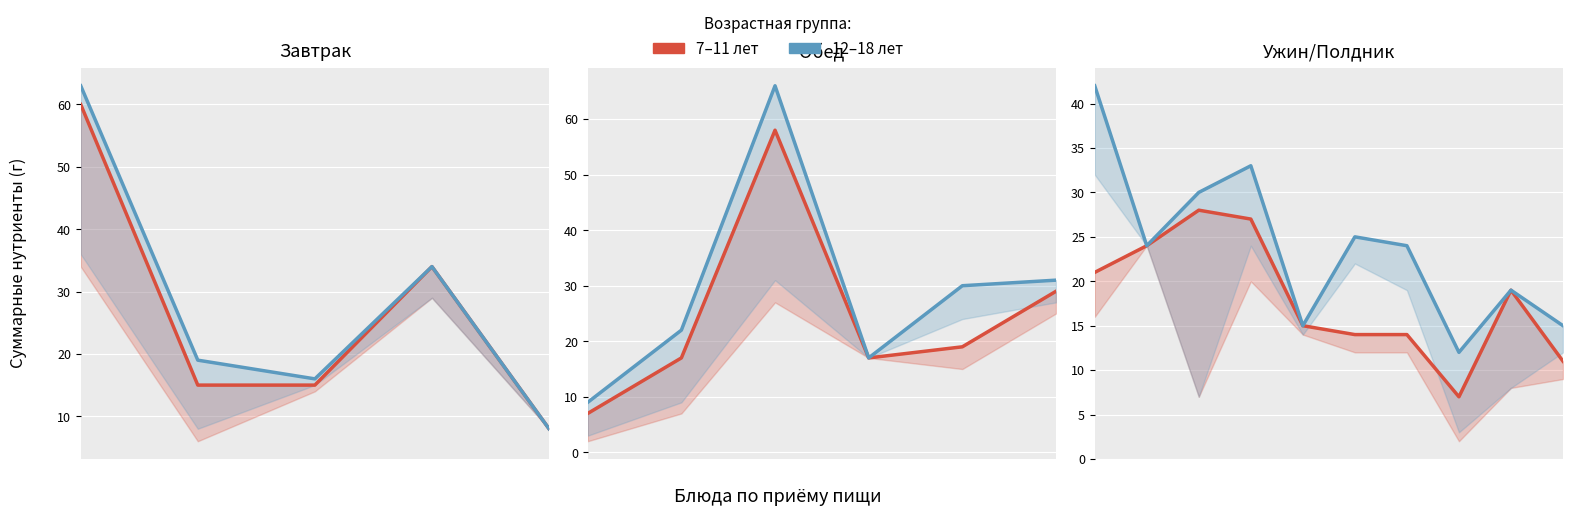

Count the number of categories in the chart.

10